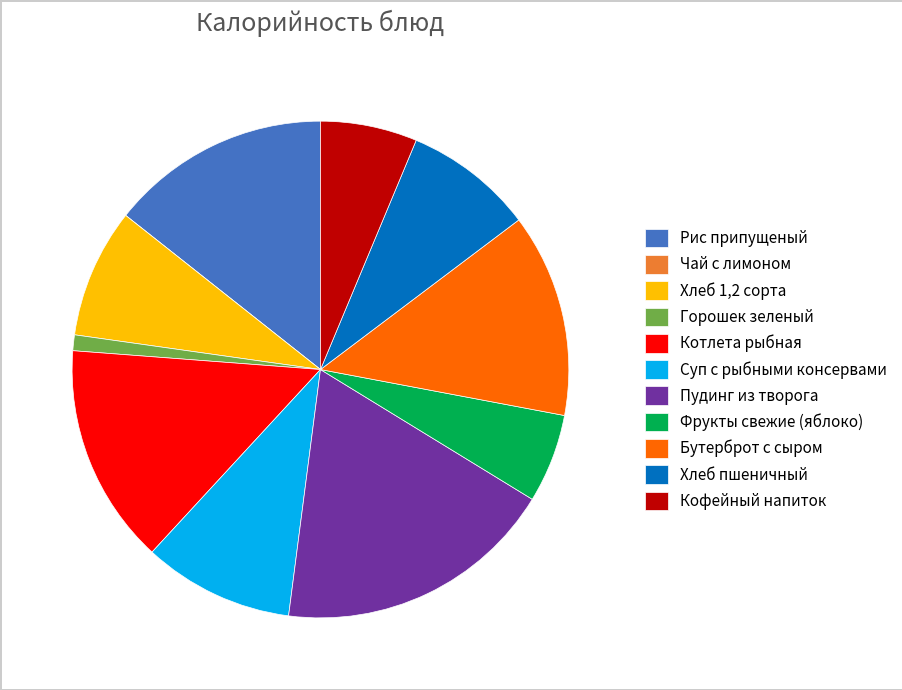

Which category has the biggest portion of the pie?

Пудинг из творога